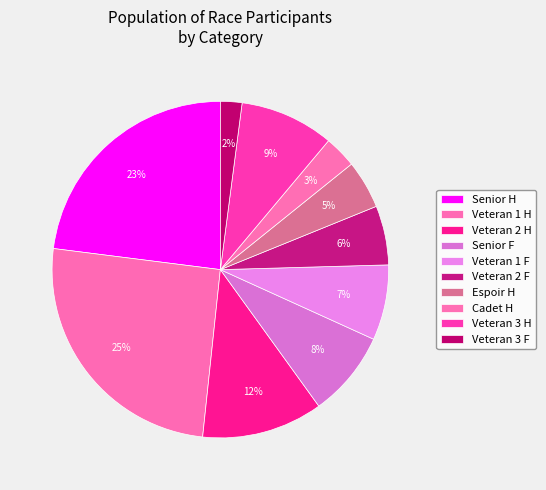

To the nearest percent, what is the average slice percentage?

10%